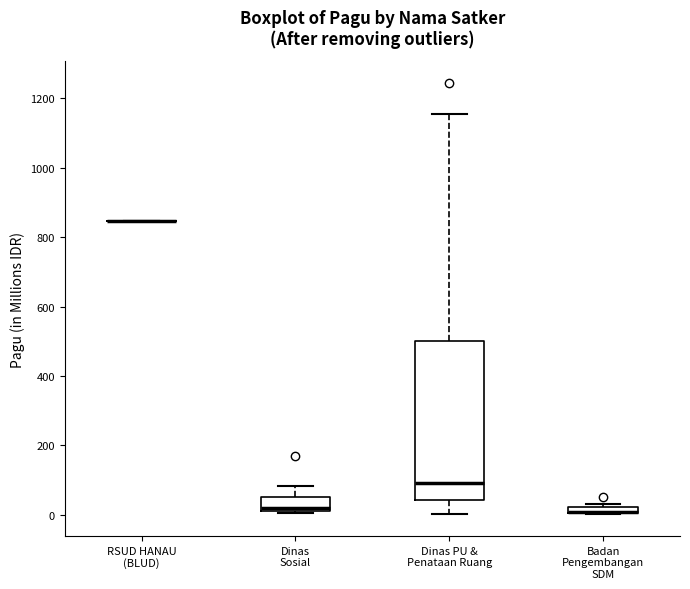

Comparing the boxes themselves (not the whiskers), which one is the tallest?

Dinas PU & Penataan Ruang